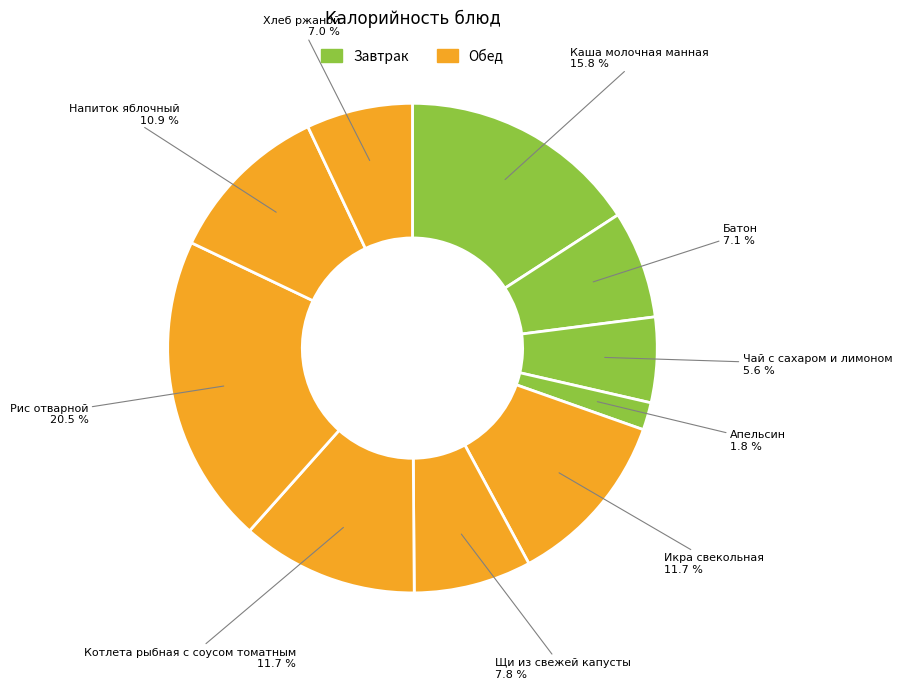

How many segments does this pie chart have?

10